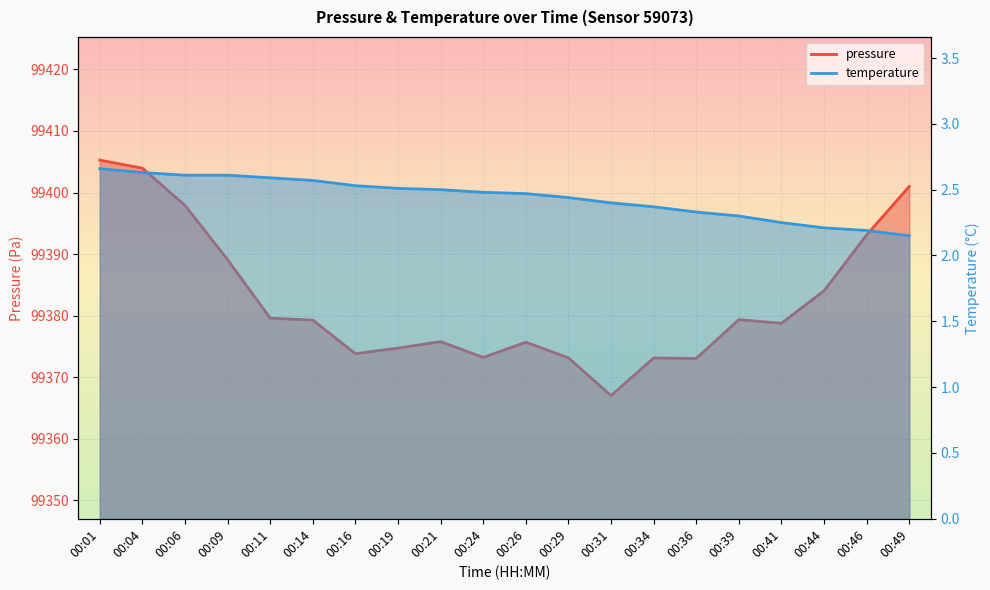

Reading right to left, list all the values displayed in this chart.

pressure: 99401.0	99393.1	99384.1	99378.8	99379.4	99373.1	99373.1	99367.0	99373.2	99375.7	99373.2	99375.8	99374.7	99373.8	99379.3	99379.6	99389.1	99397.9	99404.0	99405.3
temperature: 2.1	2.2	2.2	2.2	2.3	2.3	2.4	2.4	2.4	2.5	2.5	2.5	2.5	2.5	2.6	2.6	2.6	2.6	2.6	2.7